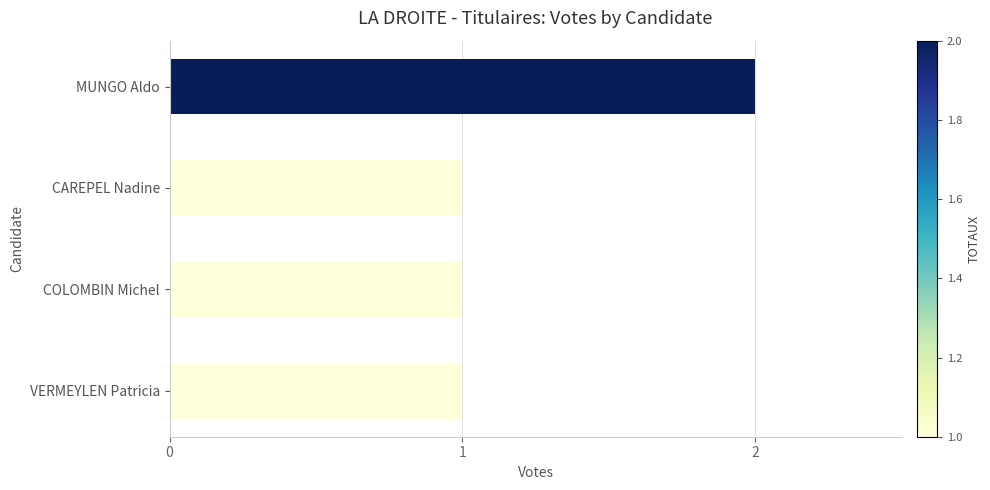

Are the bars horizontal?

Yes